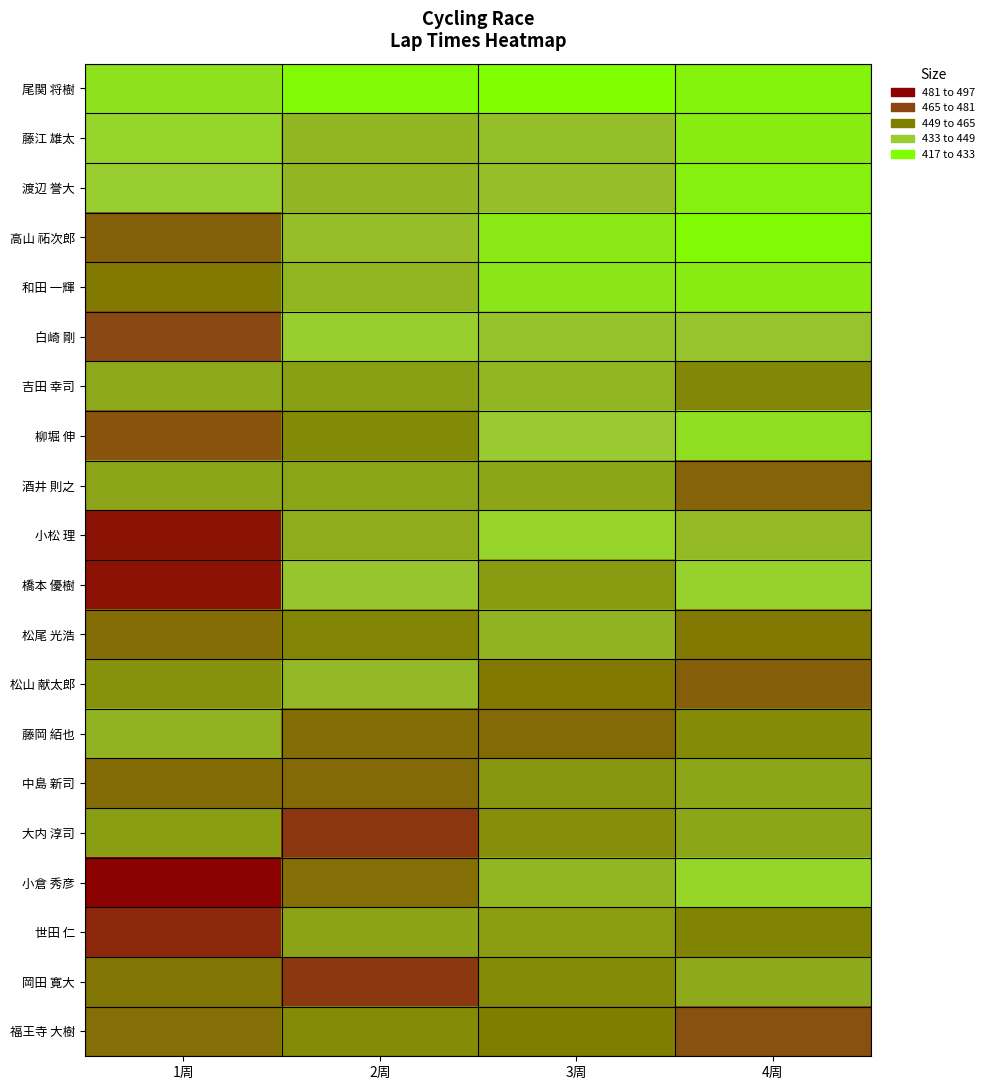

What is the difference between the highest and lowest values at 1周?

68.3